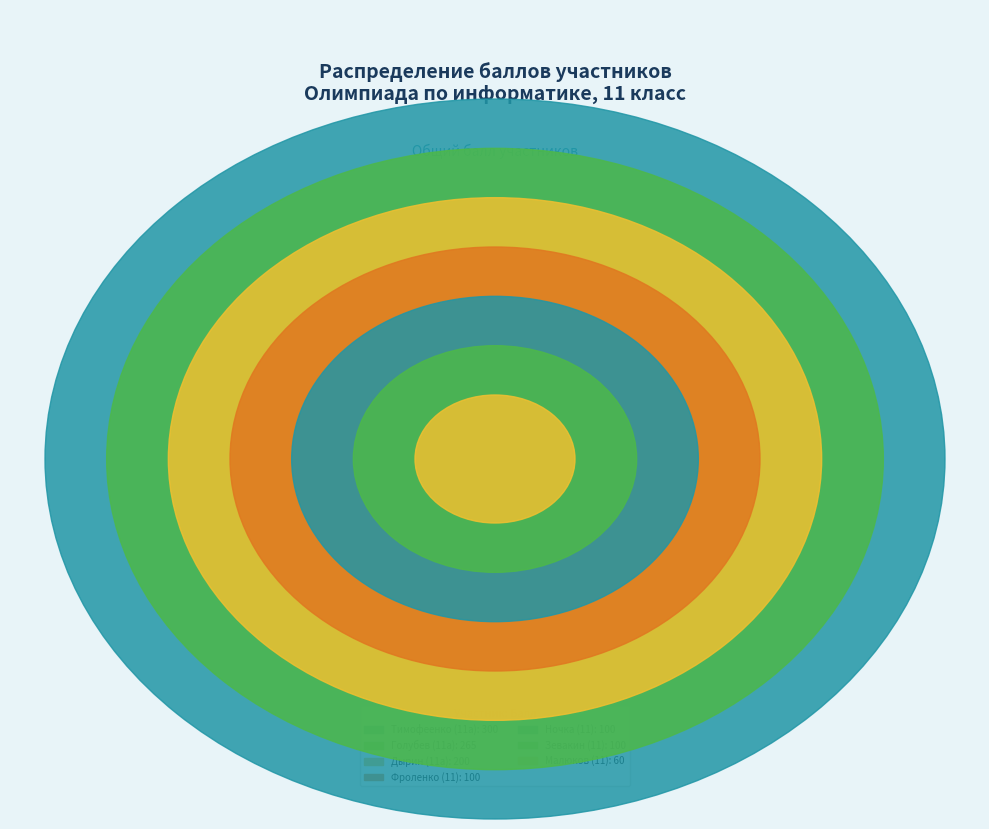

The Голубев (11а) slice represents 15% of the pie. True or false?

False